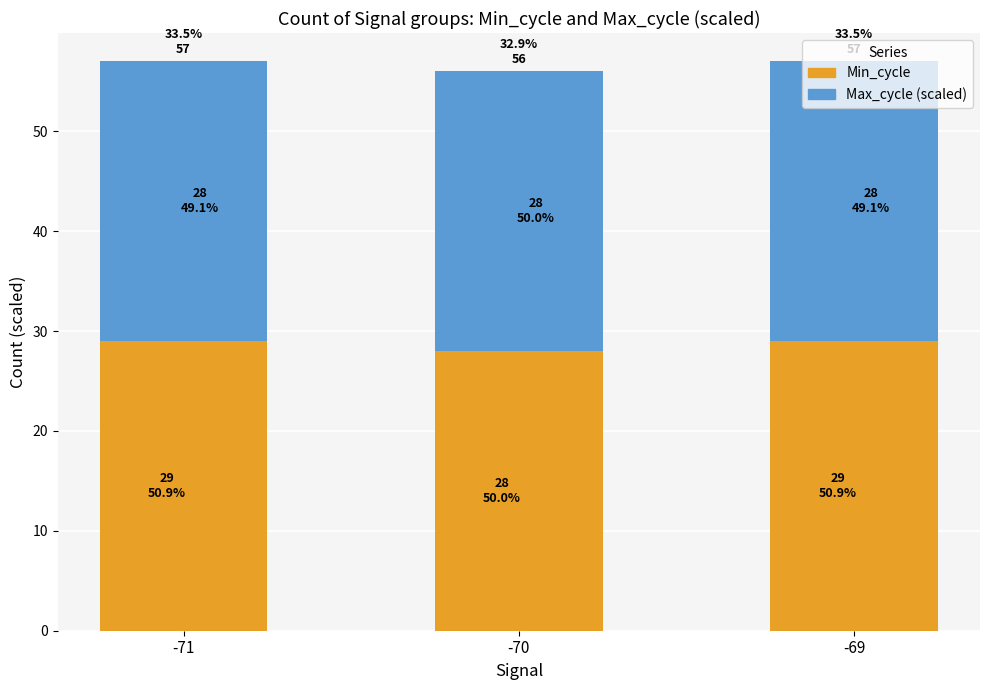

What are all the series names shown in the legend?

Max_cycle (scaled), Min_cycle